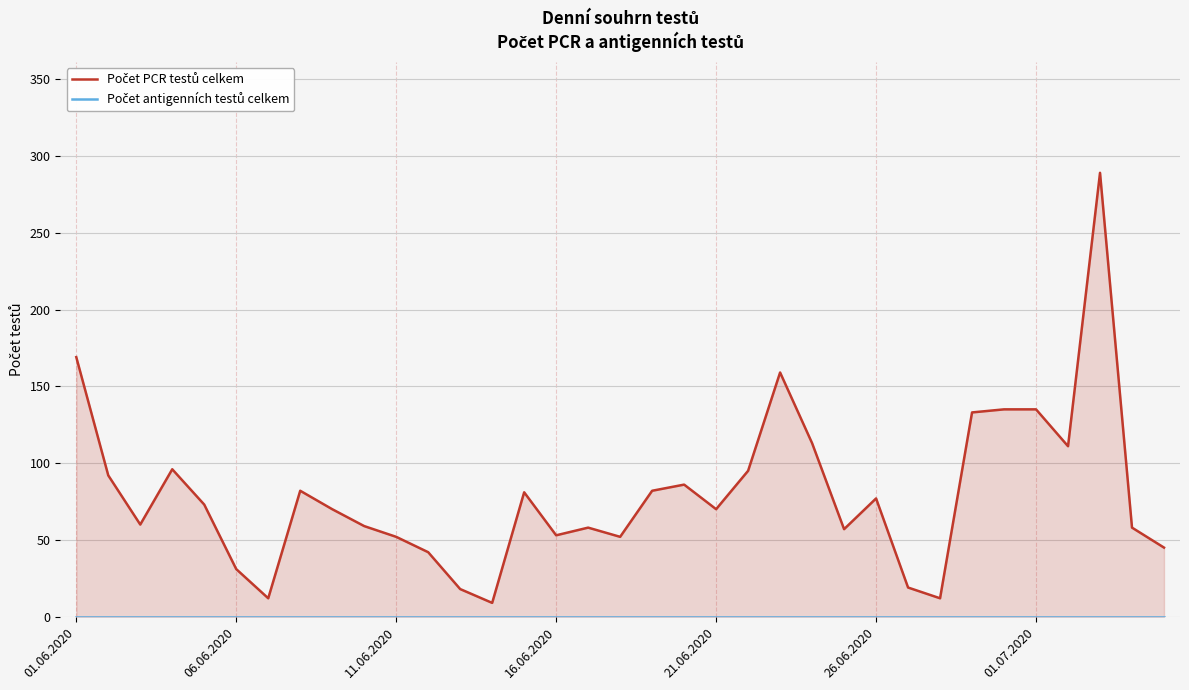

What is the spread (max minus min) of values at 16.06.2020?

53